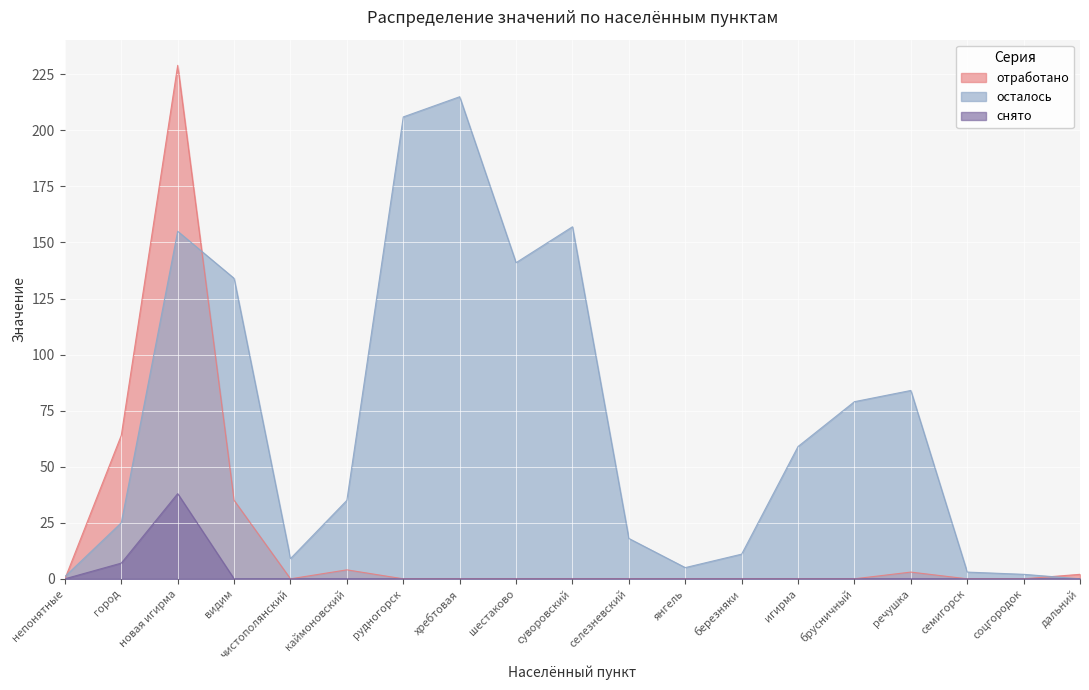

How many categories are shown in the chart?

19